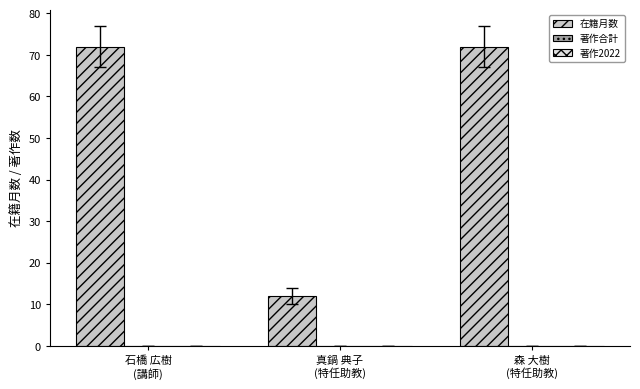

What is the smallest value displayed?

12